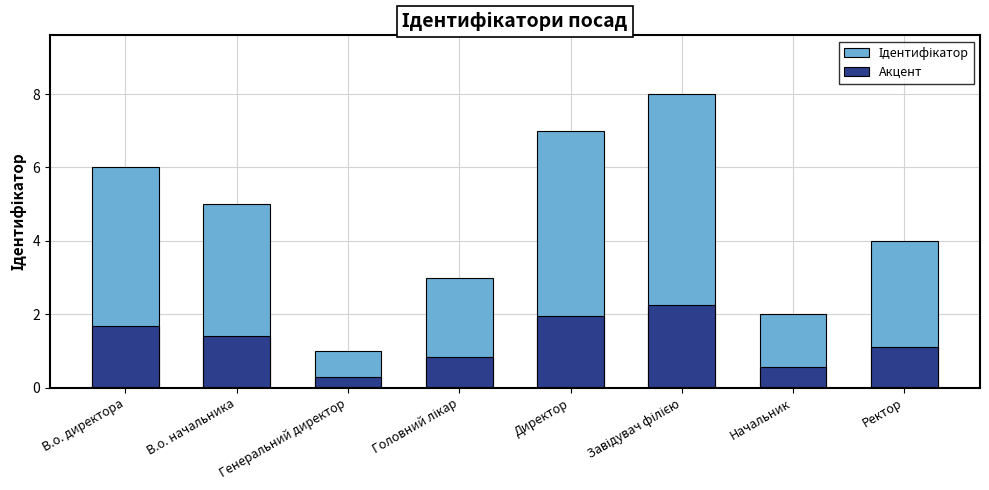

Are the bars horizontal?

No